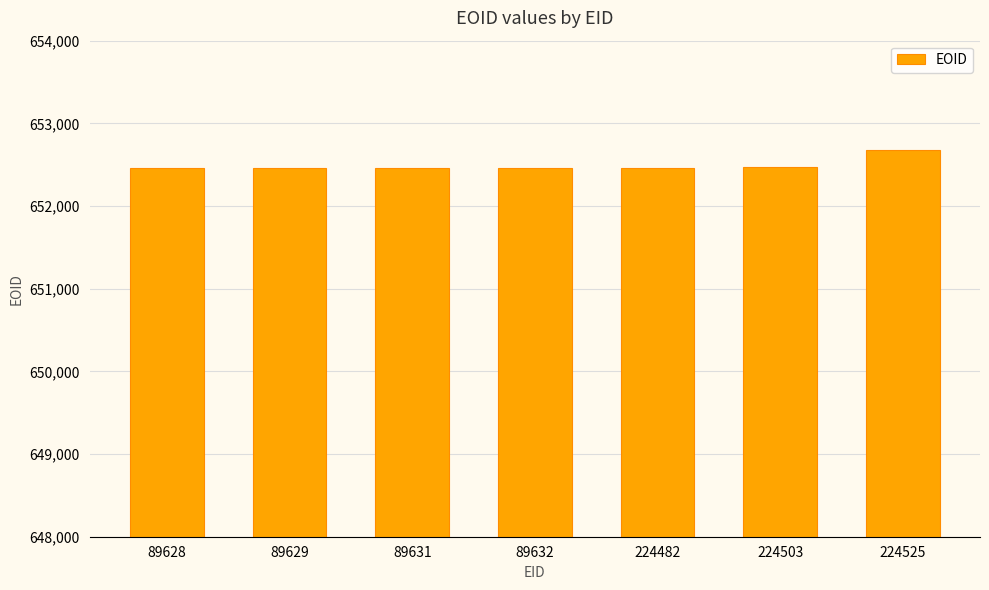

What is the minimum value shown in the chart?

652460